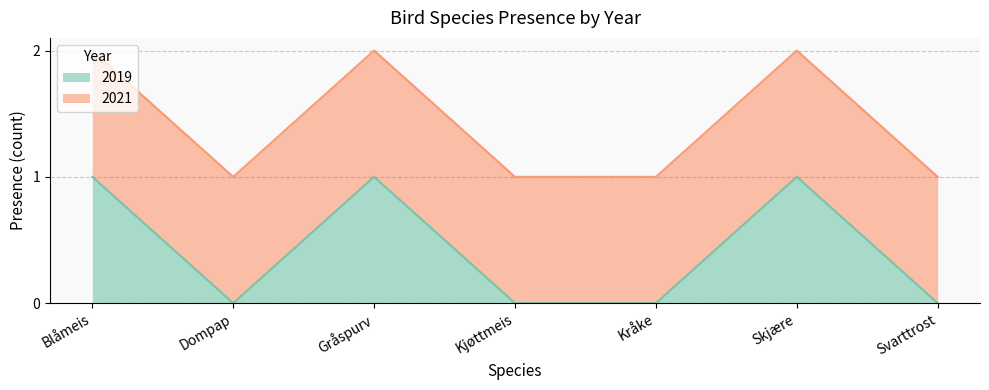

What is the label of the 5th point from the right?

Gråspurv